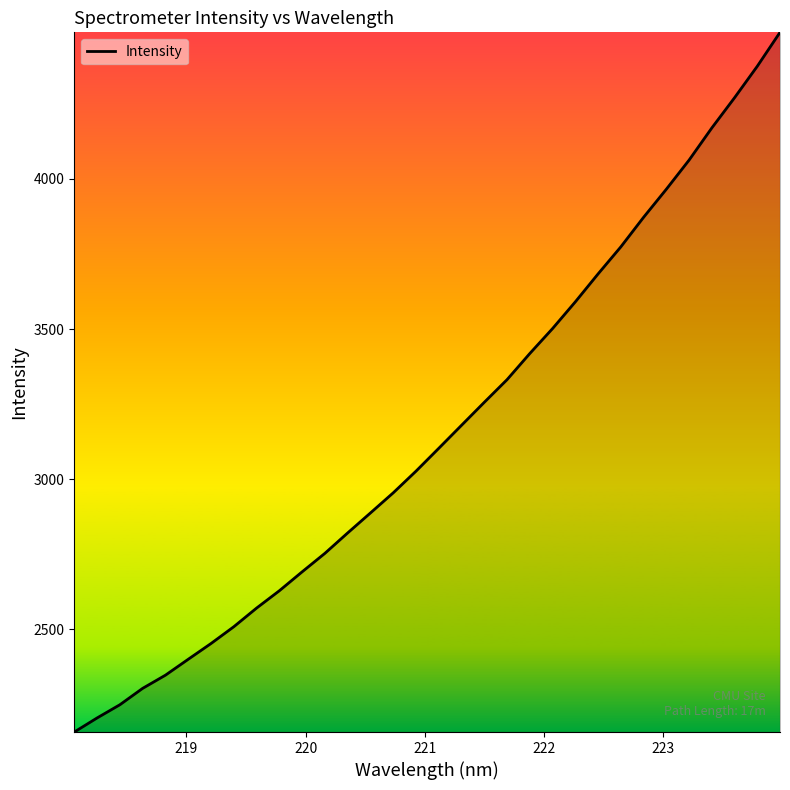

What is the sum of all values?

101003.2